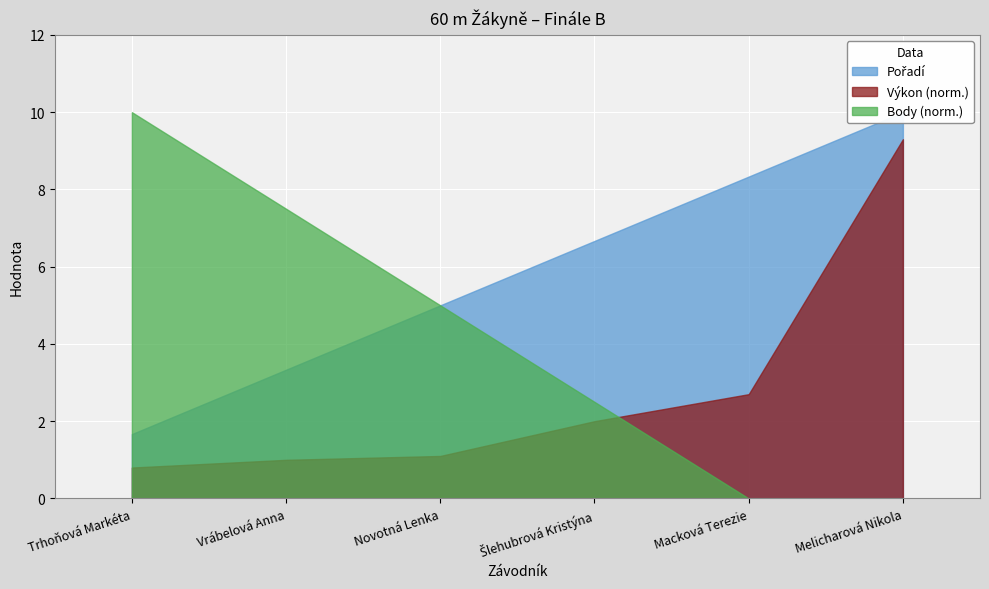

What are all the series names shown in the legend?

Pořadí, Výkon, Body